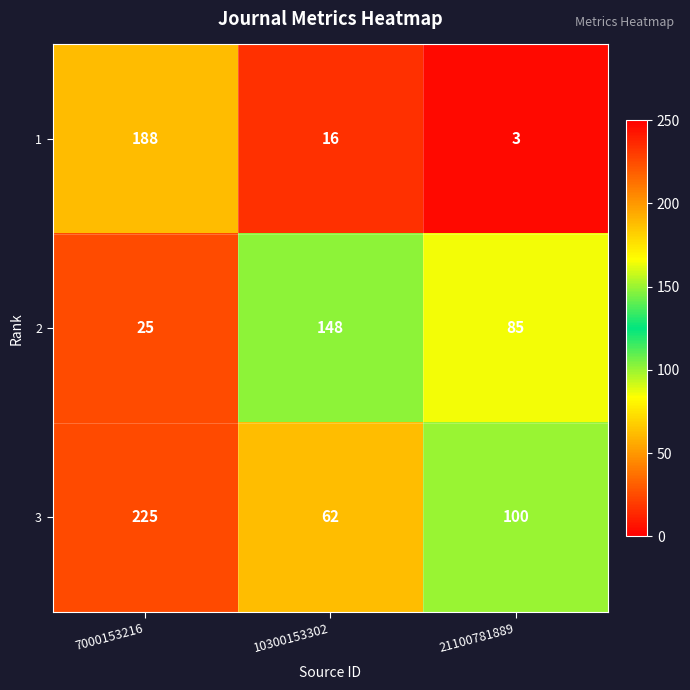

What is the total value across all series at 10300153302?

226